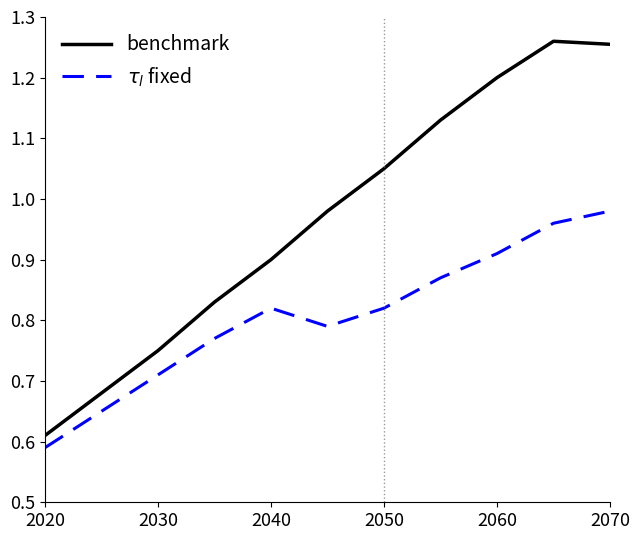

Where is $\tau_l$ fixed nearest to the value 0?

2020